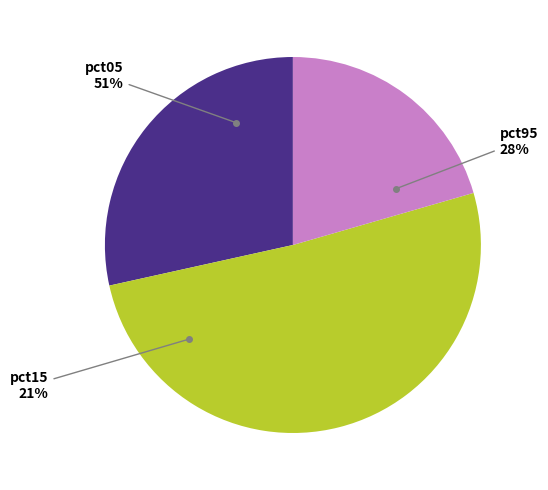

What is the largest slice in the pie chart?

pct05